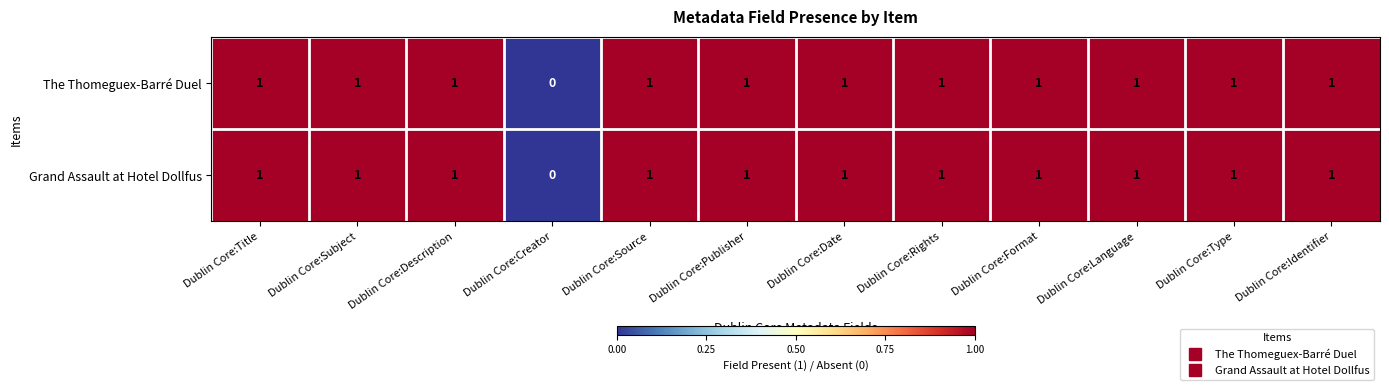

How many distinct data groups are displayed?

2